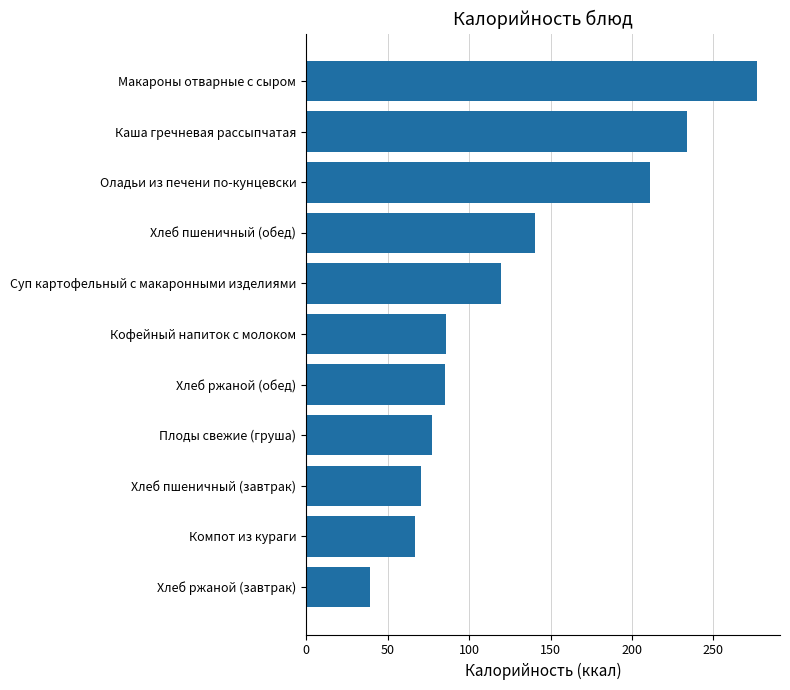

At which label is the value closest to 158?

Хлеб пшеничный (обед)